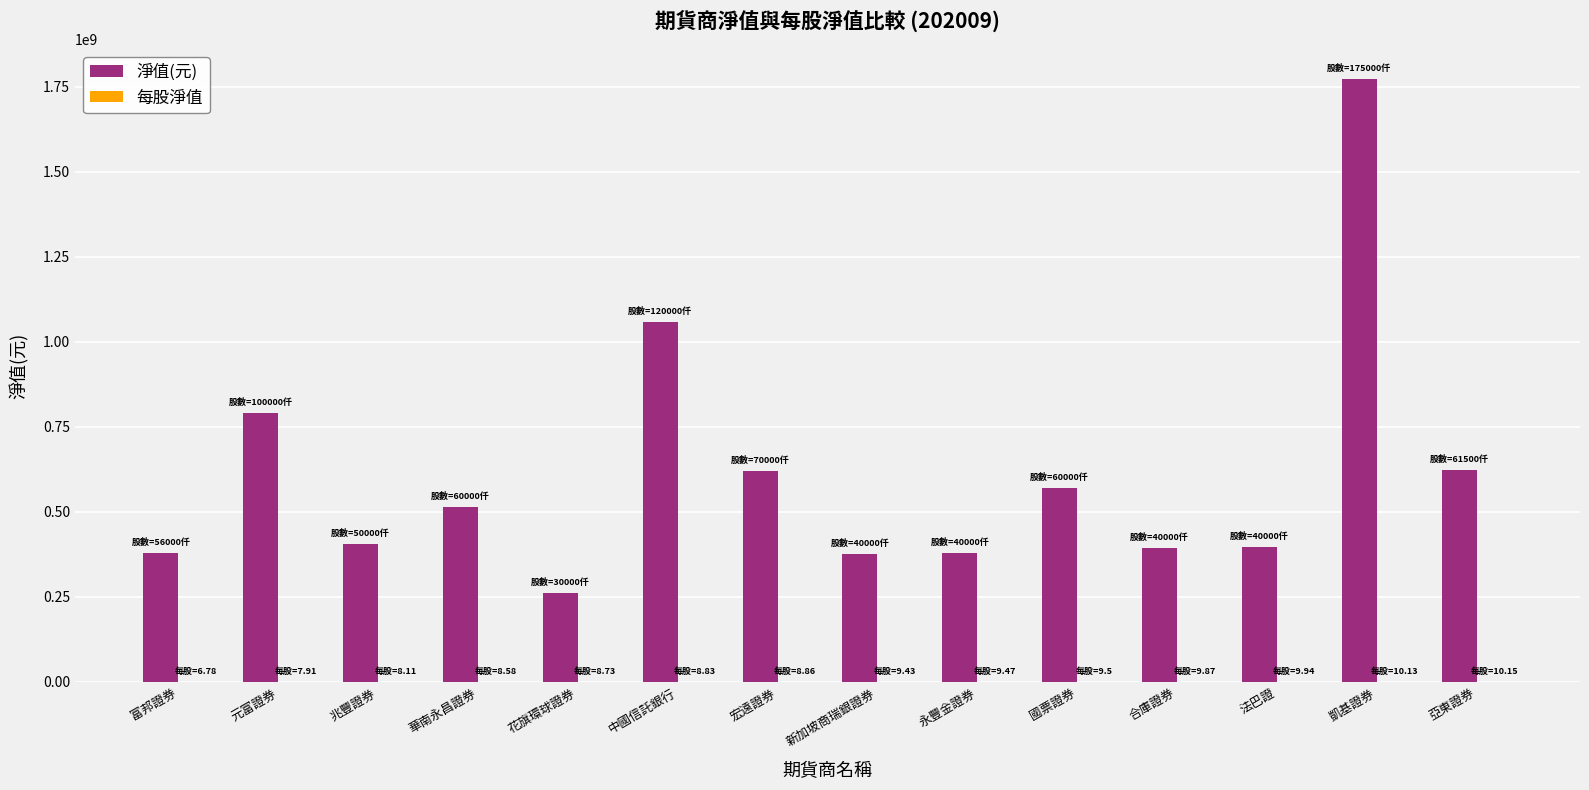

How many groups of bars are there?

14